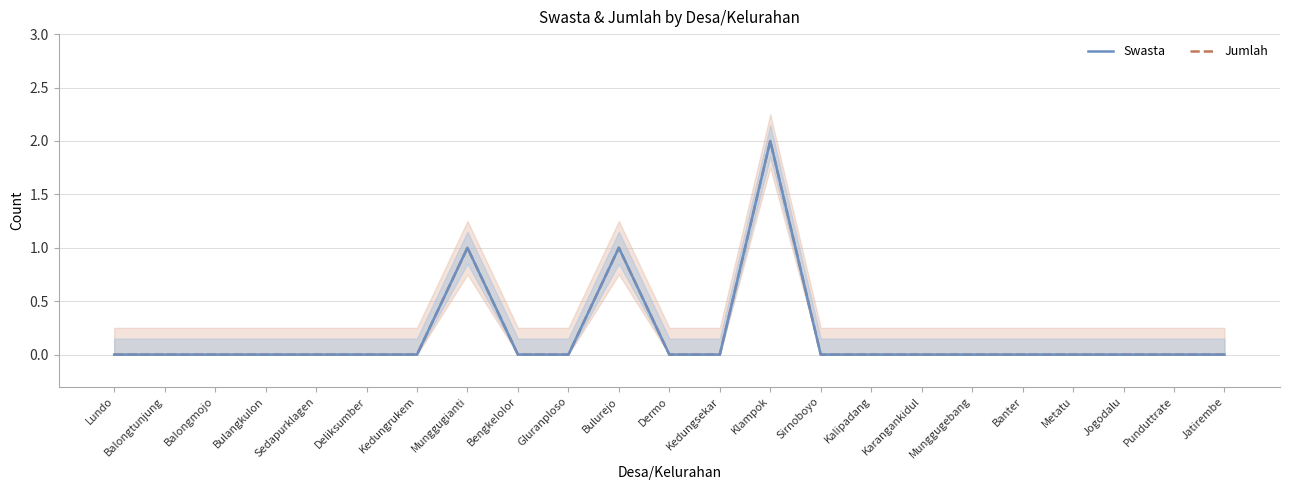

Where is the first local maximum for Swasta?

Munggugianti